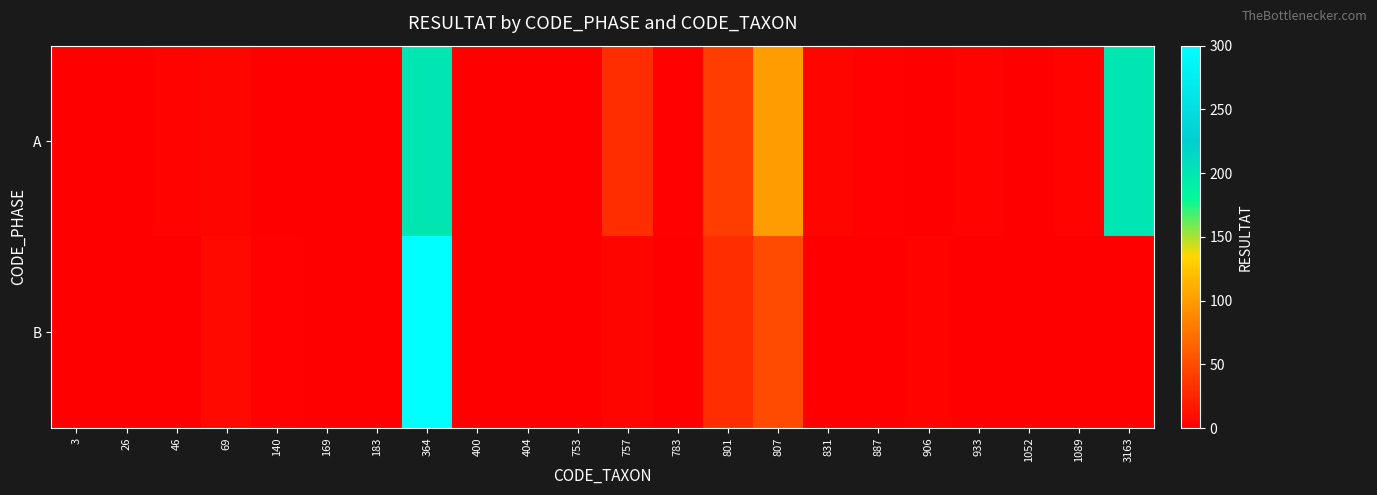

Rank the series by their maximum value, from highest to lowest.

B, A